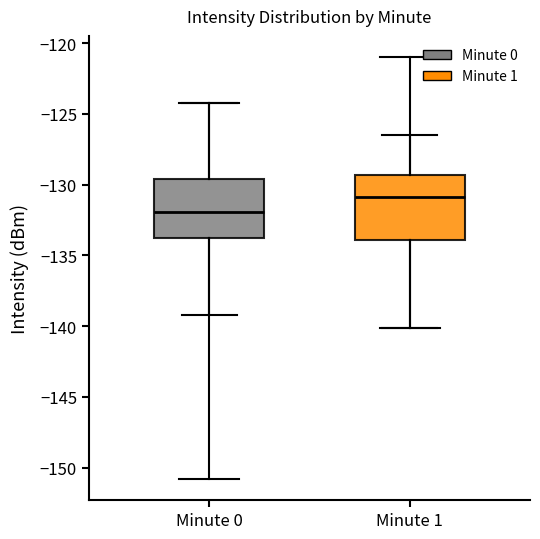

Where does the lower whisker of the box for Minute 1 end on the y-axis? The values are not printed on the chart, so give them approximately, as read against the axis.

-140.0